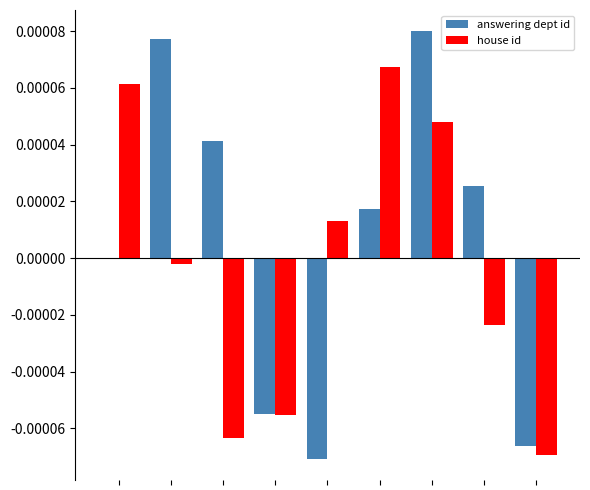

Which series has the largest total across all categories?

answering dept id